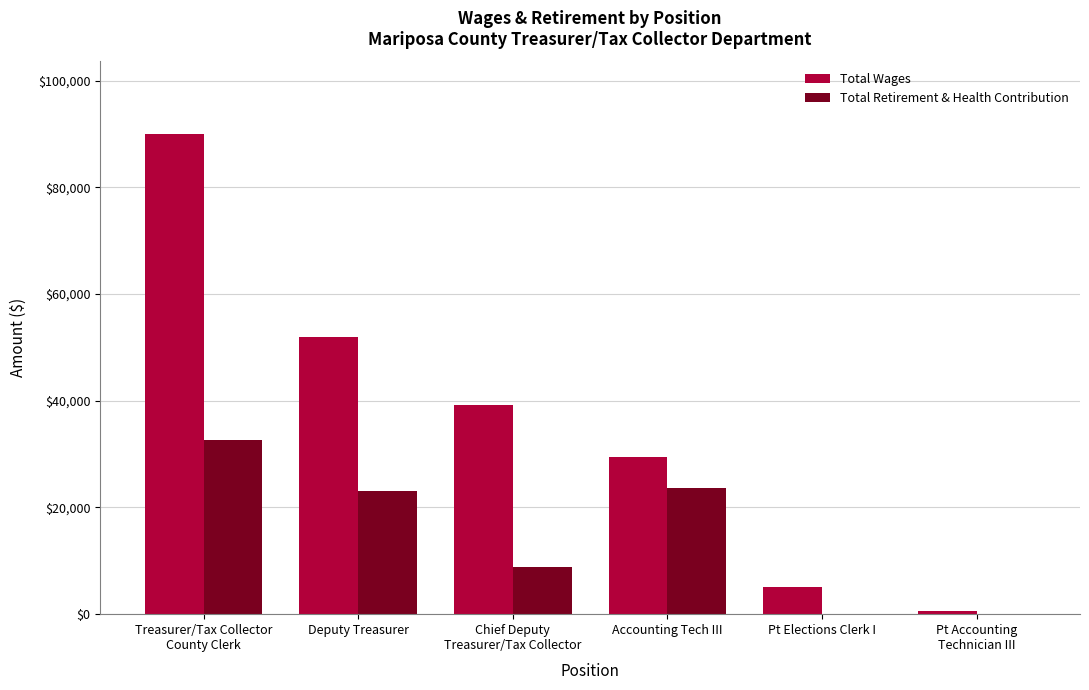

What is the sum of all Total Wages values?

216543